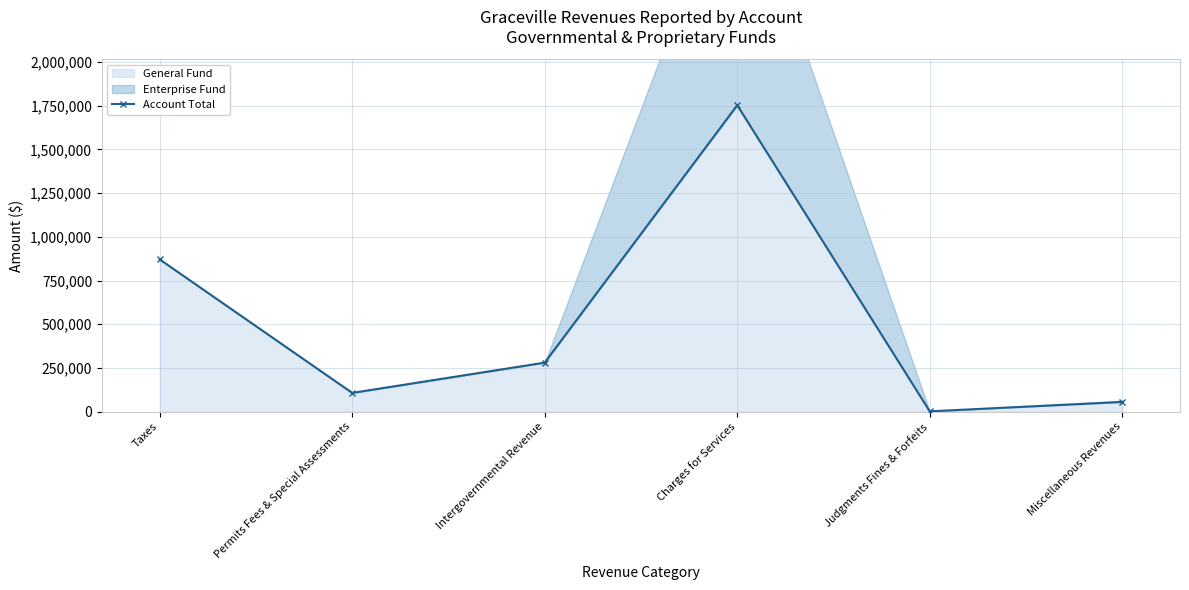

How many interior local valleys (lower than both neighbors) does the data have?

2